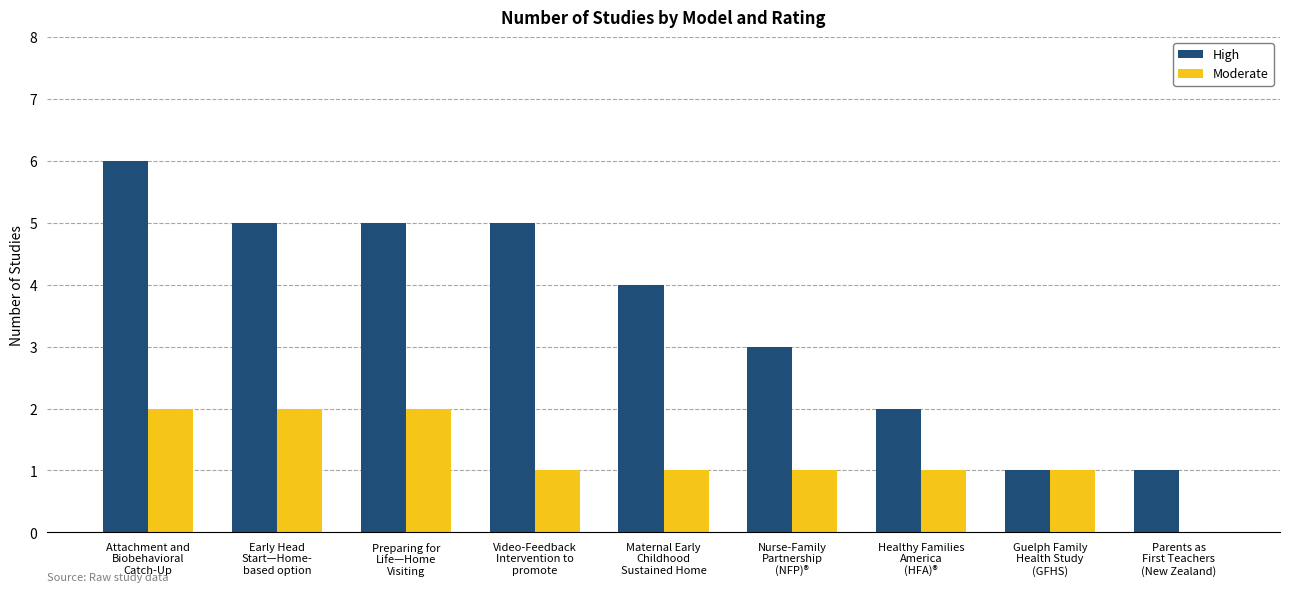

What is the sum of all High values?

32